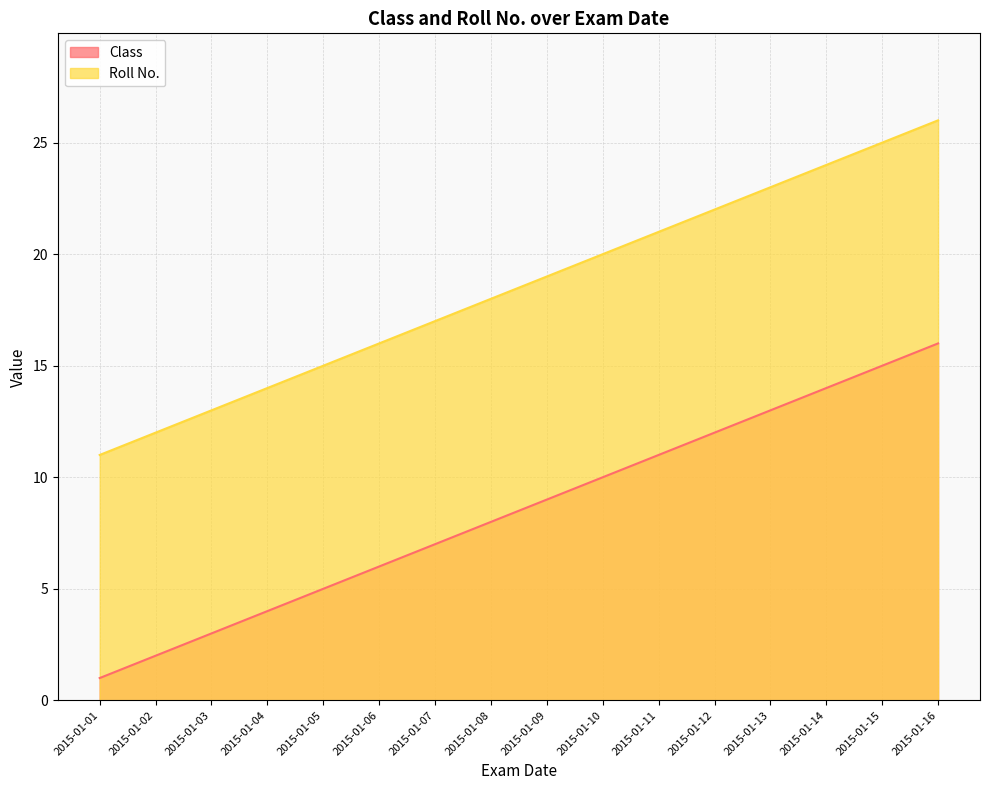

What is the value of the Class point at the 15th from the left?

15